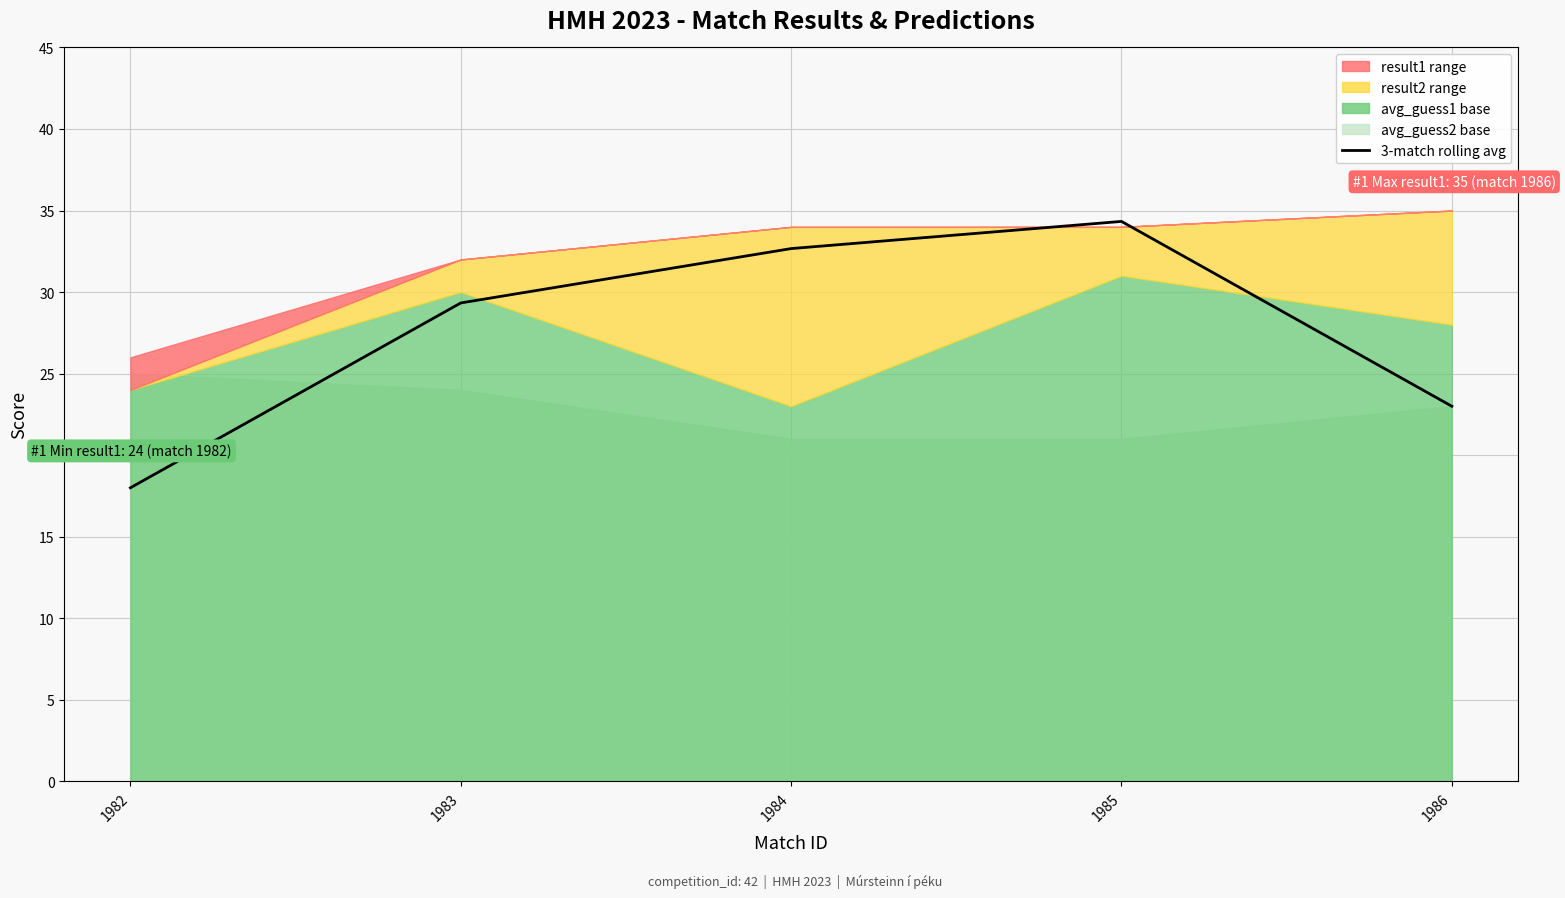

Rank the categories by value from lowest to highest.

1982, 1986, 1983, 1984, 1985